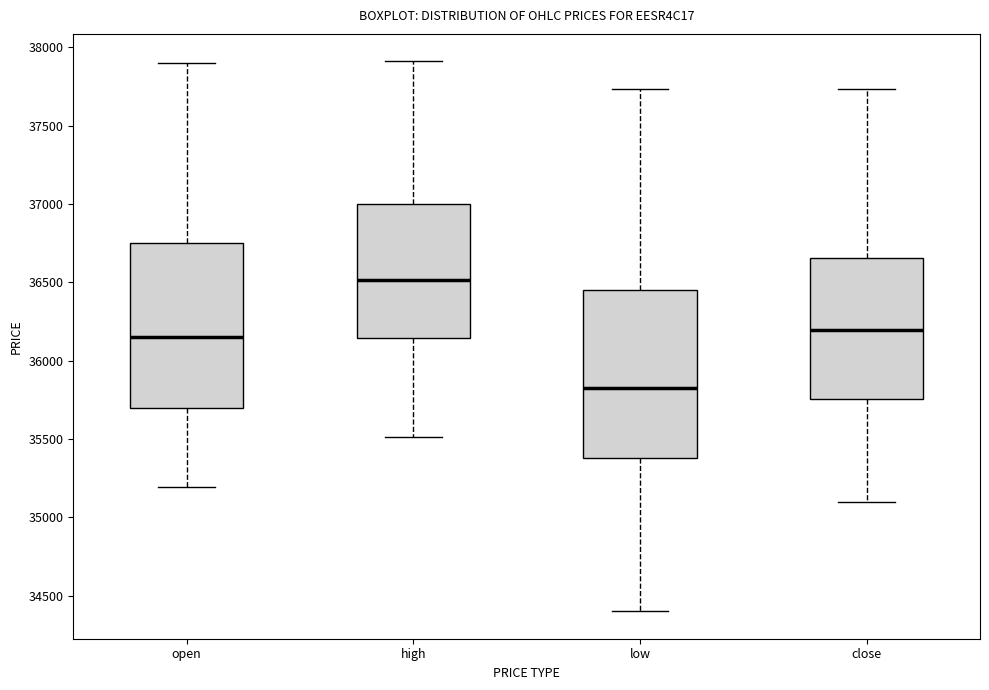

Reading left to right, read every box against the y-axis: the position of its median line, the range the box covers, and the ends of its whiskers. The values are not printed on the chart, so give them approximately, as read against the axis.

open: median 36150, box 35700 to 36750, whiskers 35200 to 37900
high: median 36500, box 36150 to 37000, whiskers 35500 to 37900
low: median 35800, box 35400 to 36450, whiskers 34400 to 37750
close: median 36200, box 35750 to 36650, whiskers 35100 to 37750